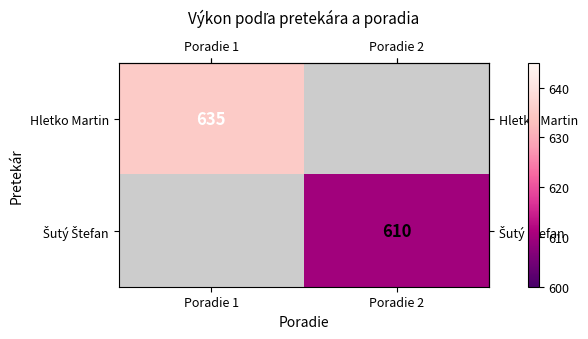

Which label corresponds to the largest value in the chart?

Poradie 1